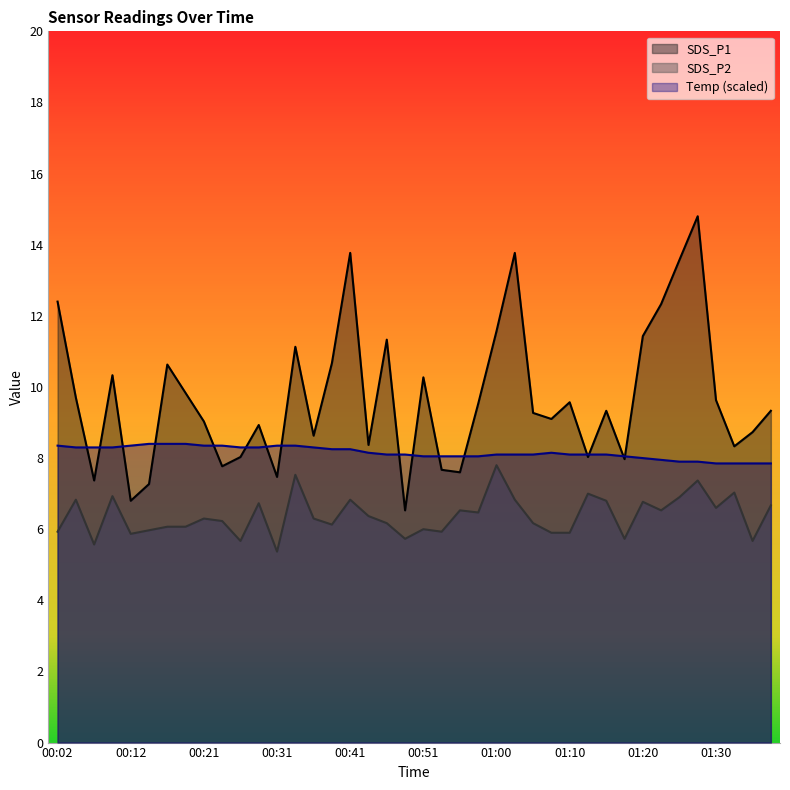

Does the chart have visible grid lines?

No